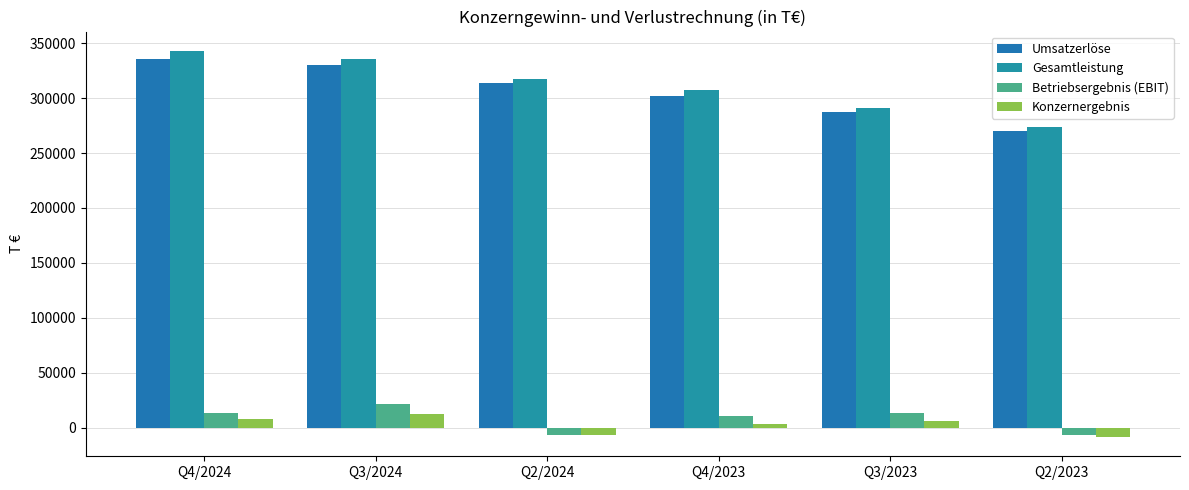

How many Gesamtleistung values are between 290902 and 335297?

4